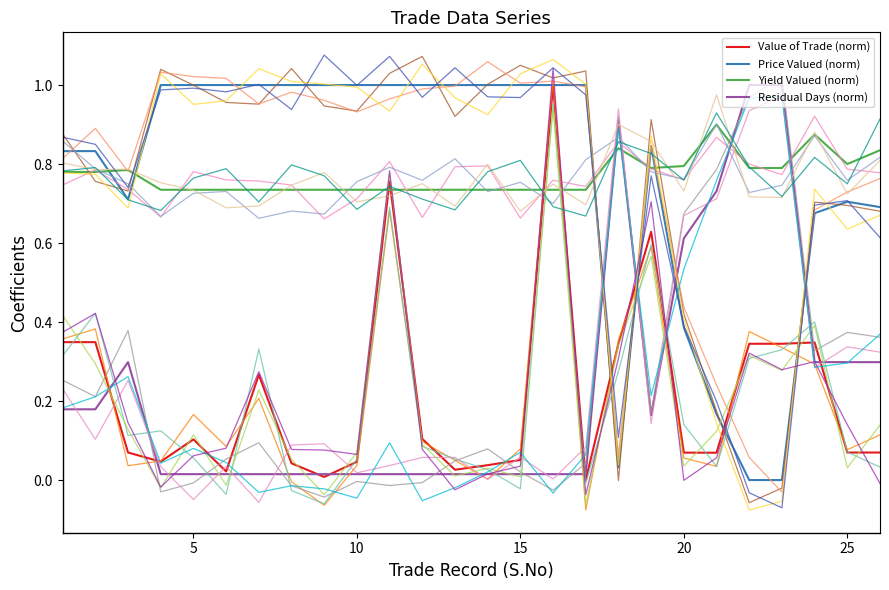

Is this an area chart (filled region under the line)?

No